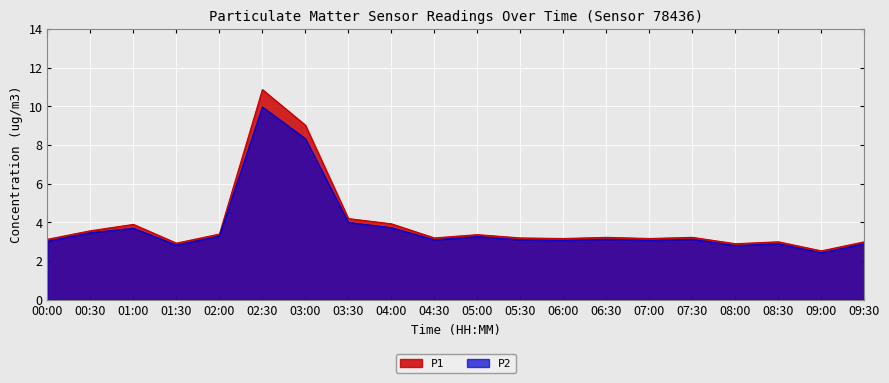

How many categories are shown in the chart?

20